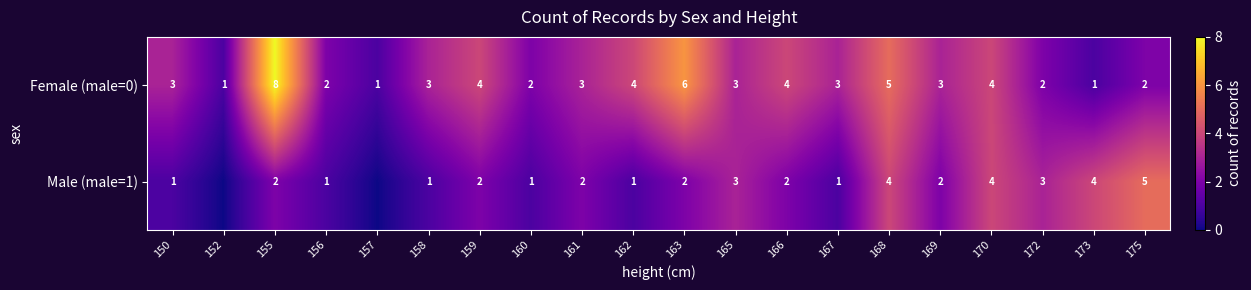

What is the maximum value for Female (male=0)?

8